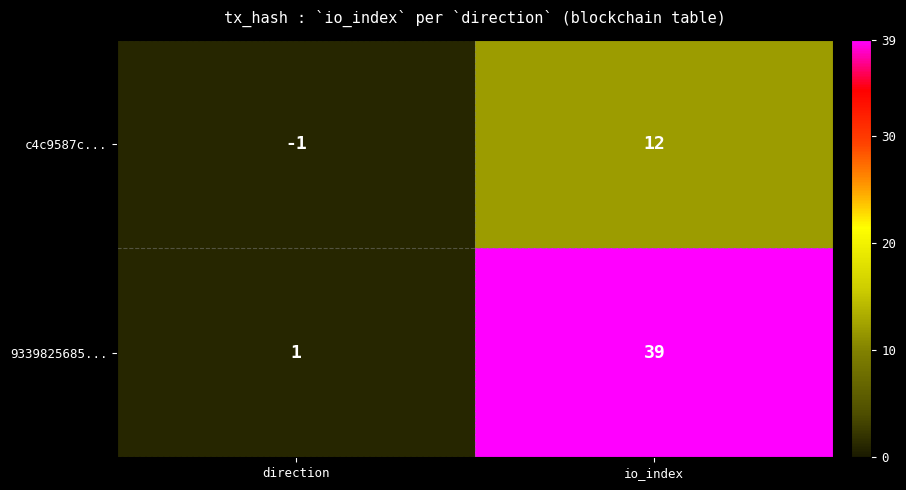

Reading right to left, list all the values displayed in this chart.

c4c9587c...: 12	-1
9339825685...: 39	1